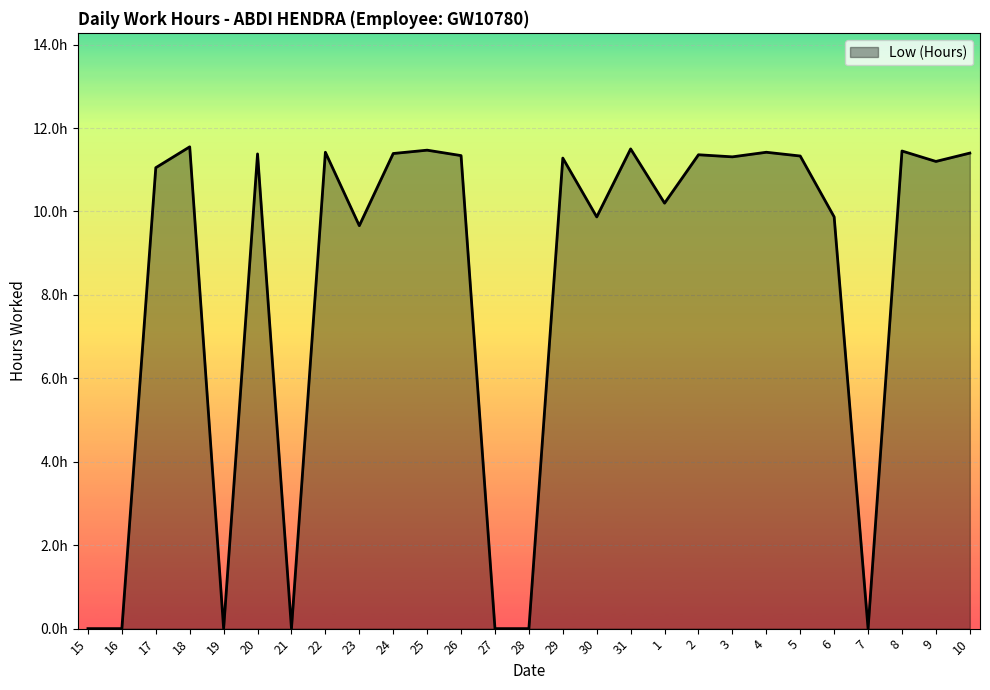

Reading right to left, list all the values displayed in this chart.

11.4	11.2	11.4	0.0	9.9	11.3	11.4	11.3	11.4	10.2	11.5	9.9	11.3	0.0	0.0	11.3	11.5	11.4	9.7	11.4	0.0	11.4	0.0	11.6	11.1	0.0	0.0